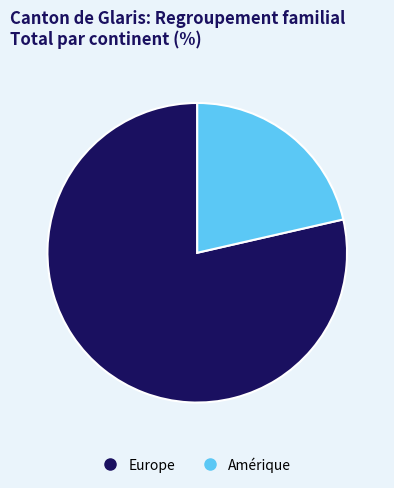

Is there any slice that represents more than half of the pie?

Yes